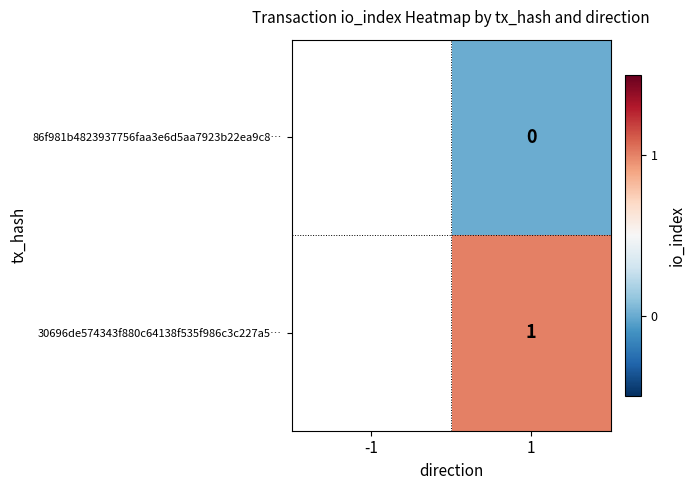

At which category is the sum across all series the highest?

1